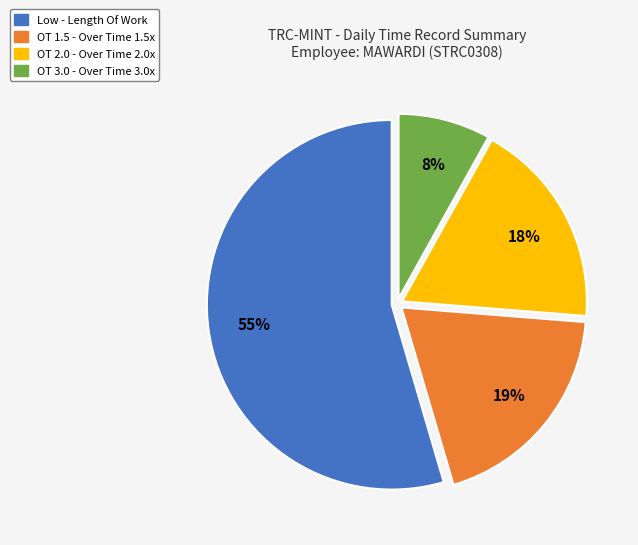

How many slices are in this pie chart?

4